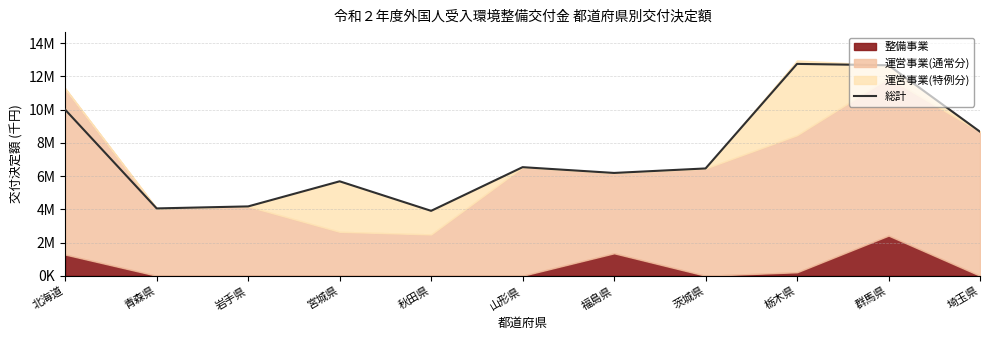

What is the difference between the maximum and minimum values?

8849000